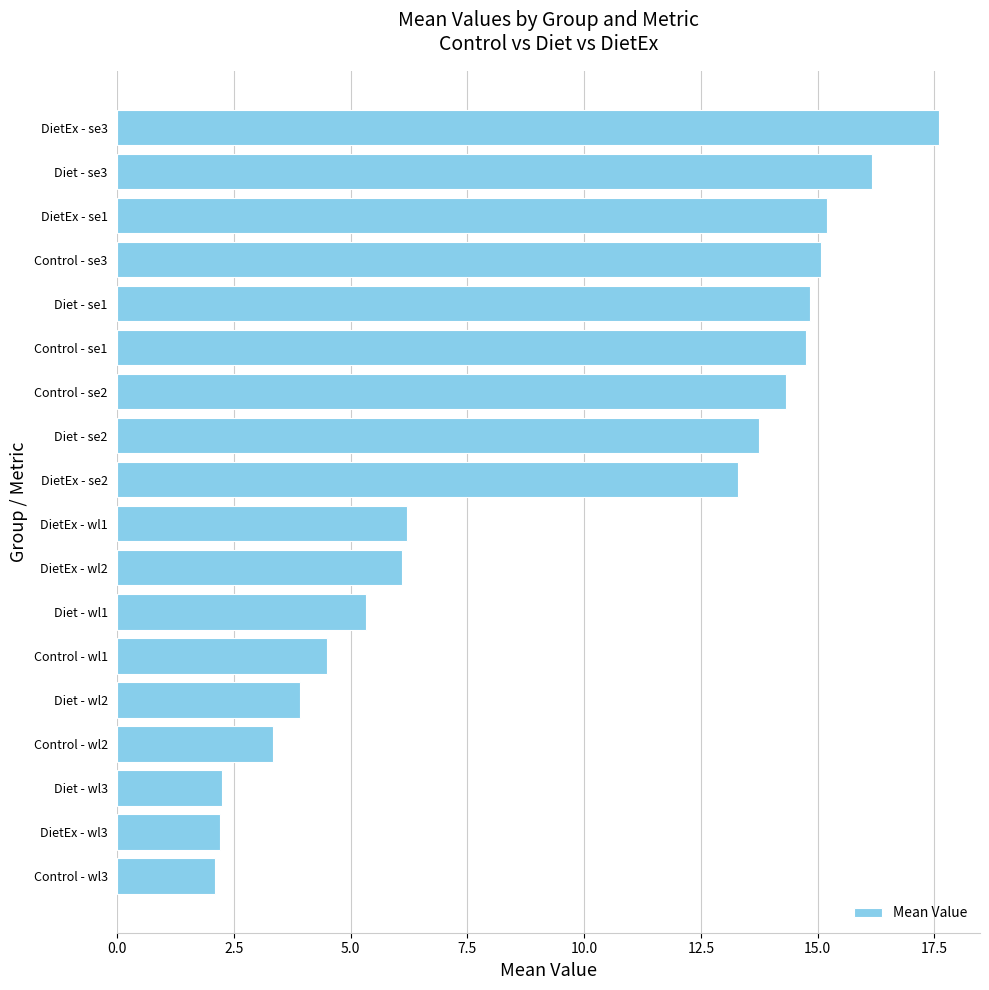

What is the average value?

9.5